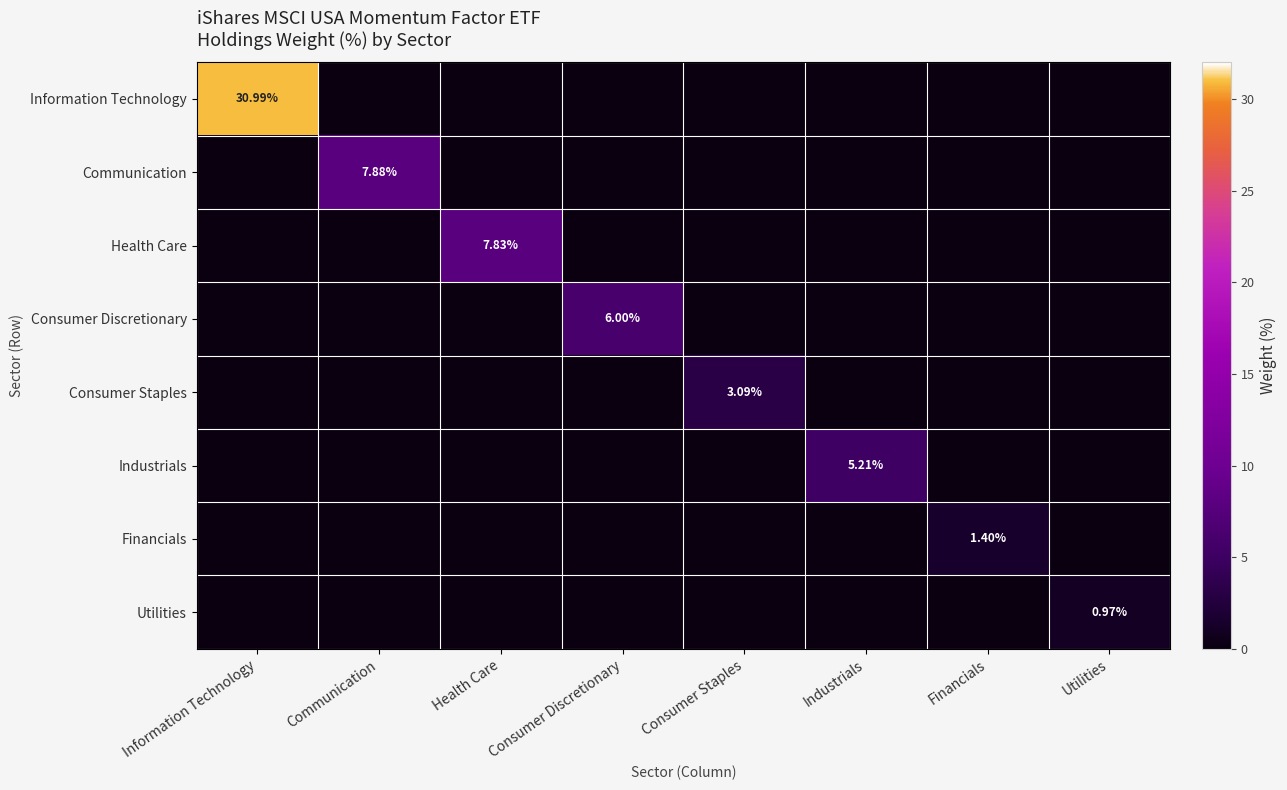

Is it true that Information Technology equals 0.0 at Consumer Staples?

True